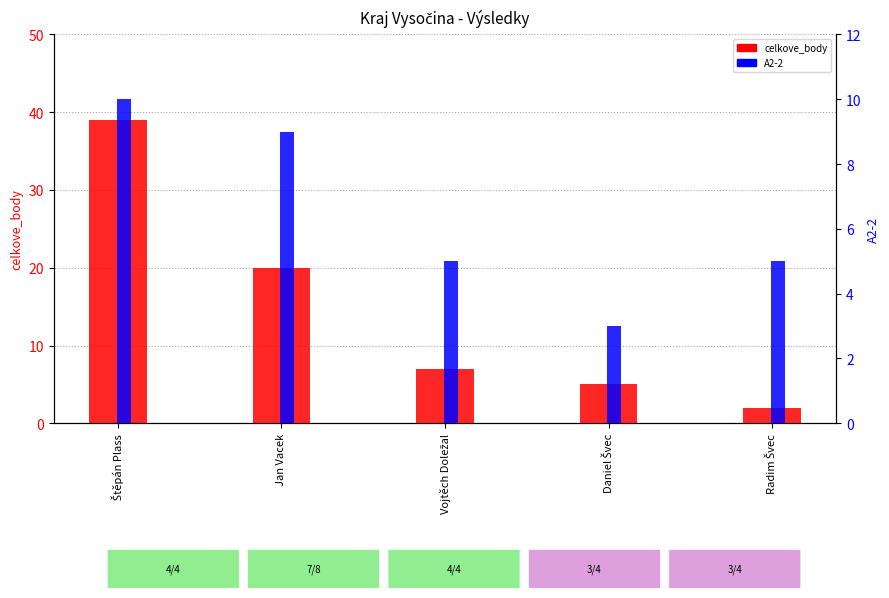

Reading right to left, transcribe all the data shown in this chart.

celkove_body: Radim Švec=2	Daniel Švec=5	Vojtěch Doležal=7	Jan Vacek=20	Štěpán Plass=39
A2-2: Radim Švec=5	Daniel Švec=3	Vojtěch Doležal=5	Jan Vacek=9	Štěpán Plass=10